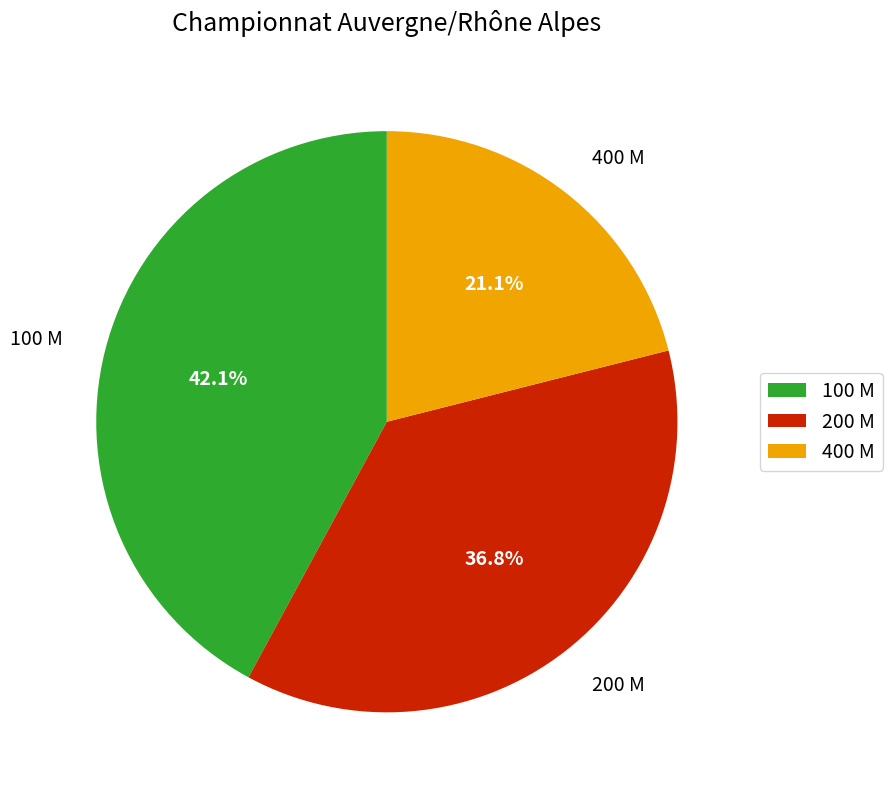

Combined, what portion of the pie is 100 M and 400 M?

63.2%